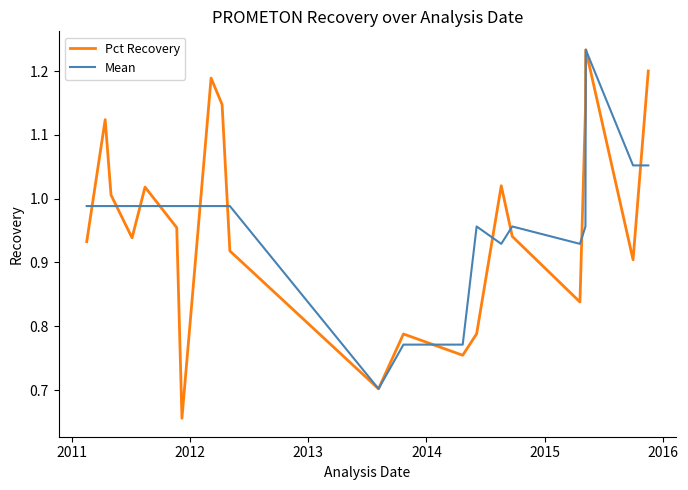

Which series has the largest range (max minus min)?

Pct Recovery